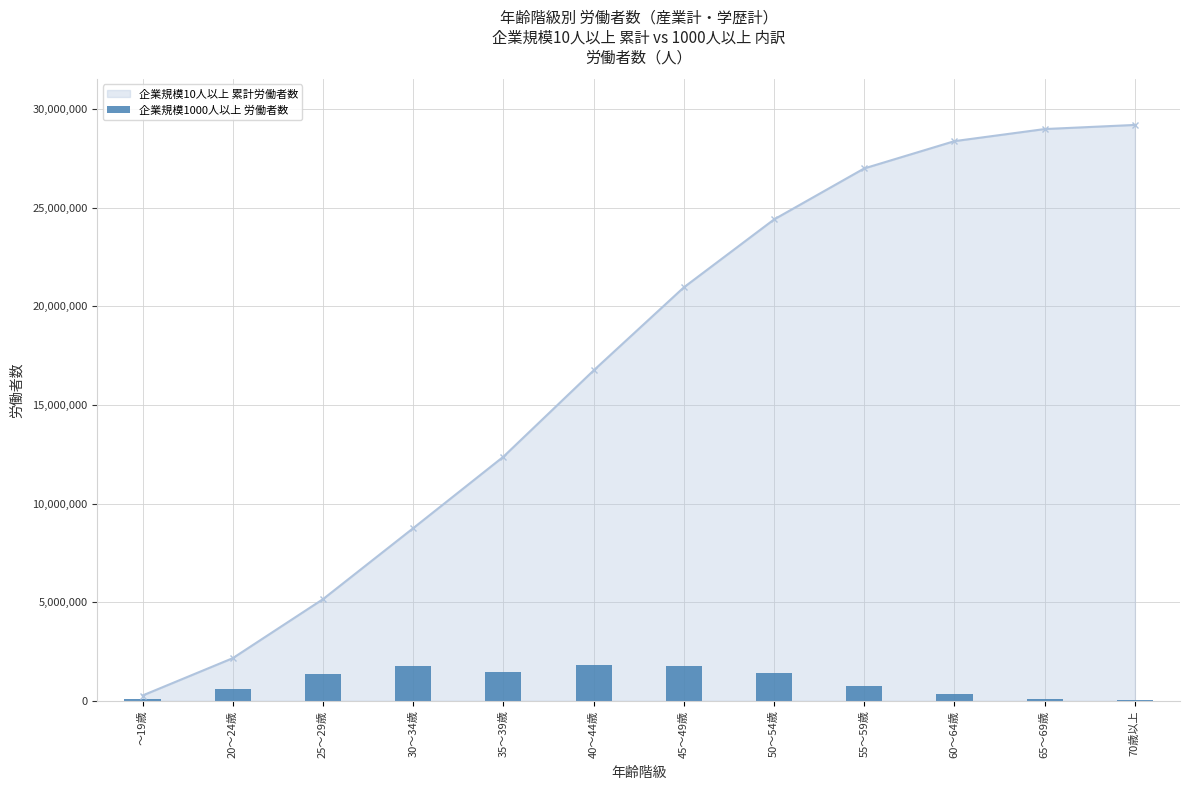

What is the sum of all values?

11467680